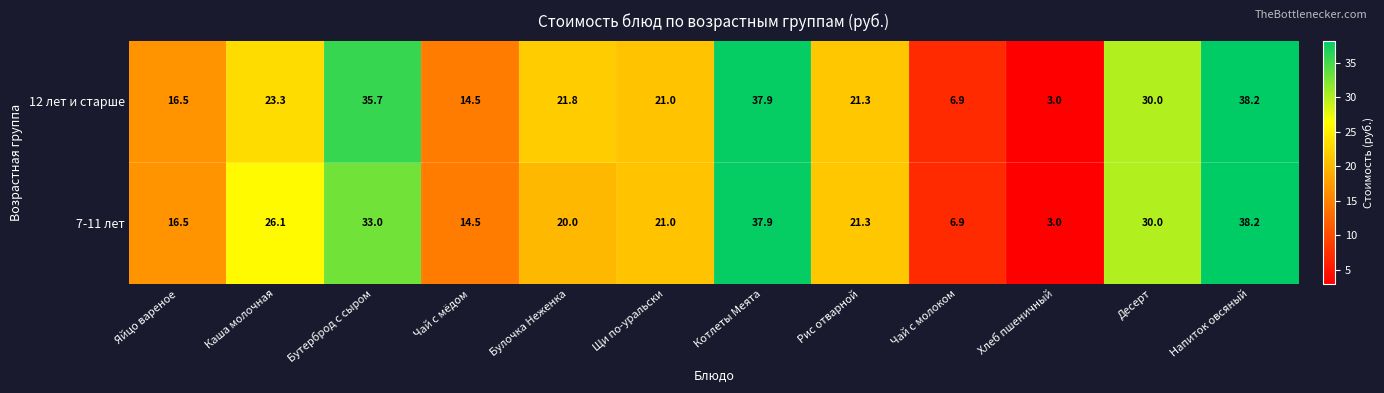

What is the approximate value of 7-11 лет at Чай с мёдом?

14.5